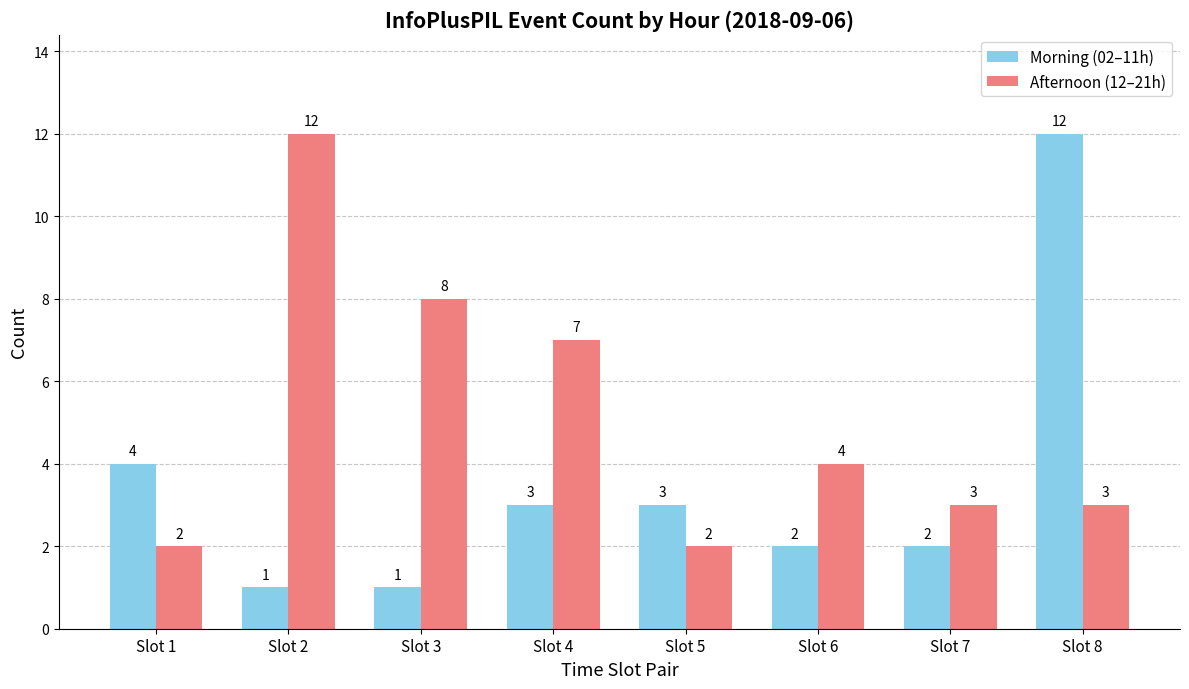

How many Afternoon (12–21h) values are between 3 and 8?

5